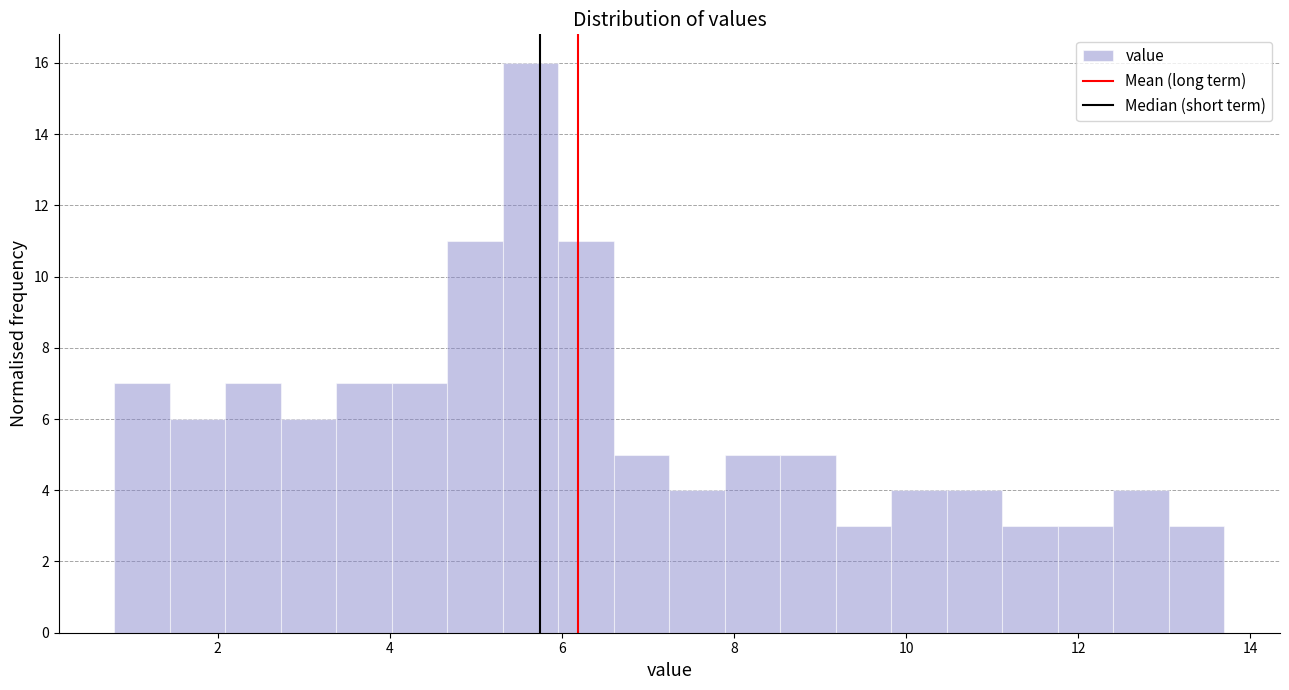

Around what value on the x-axis is the tallest bar? Give the approximate position of its centre, as read against the axis.

5.6